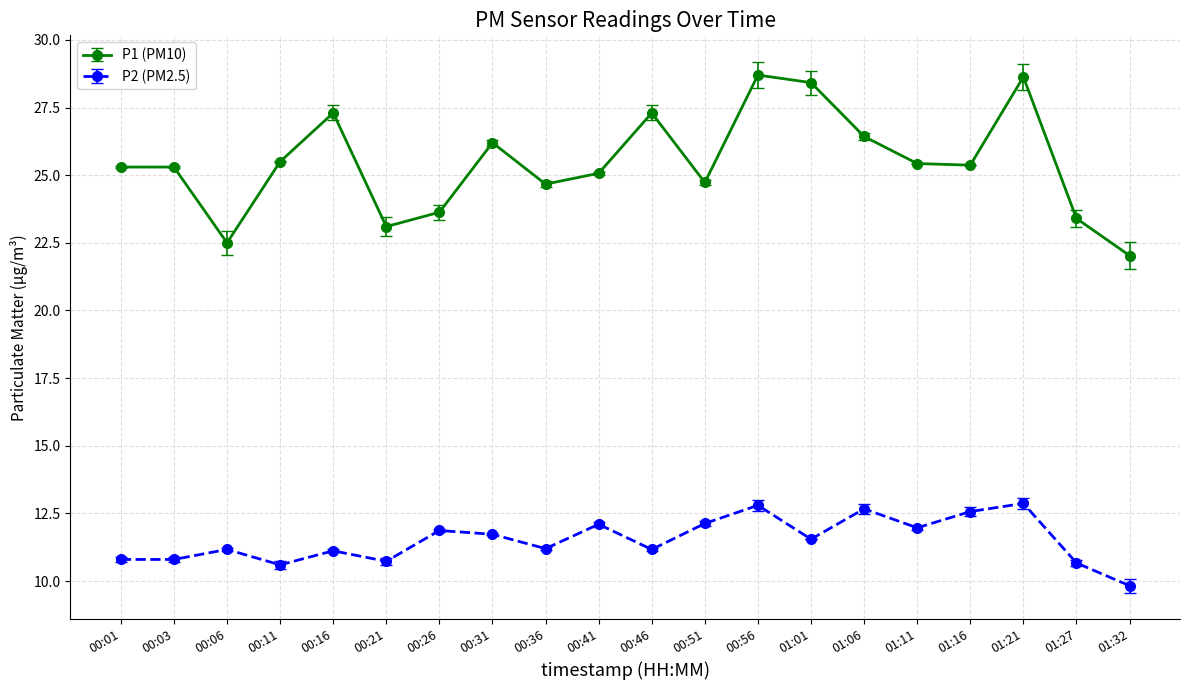

True or false: P1 (PM10) and P2 (PM2.5) cross at least once.

False